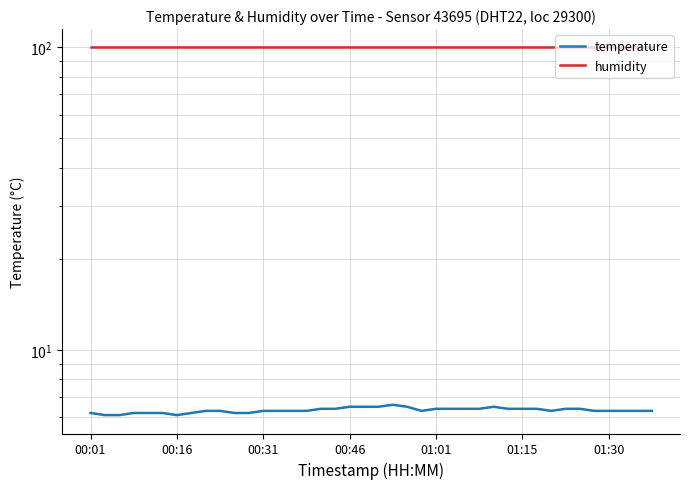

Rank the series by their average value, from highest to lowest.

humidity, temperature